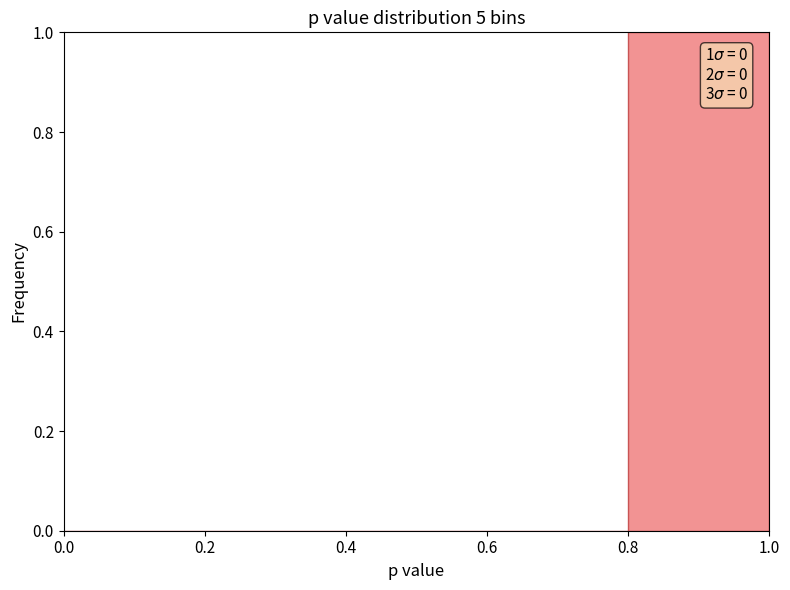

Which range on the x-axis has the tallest bar?

0.8 to 1.0